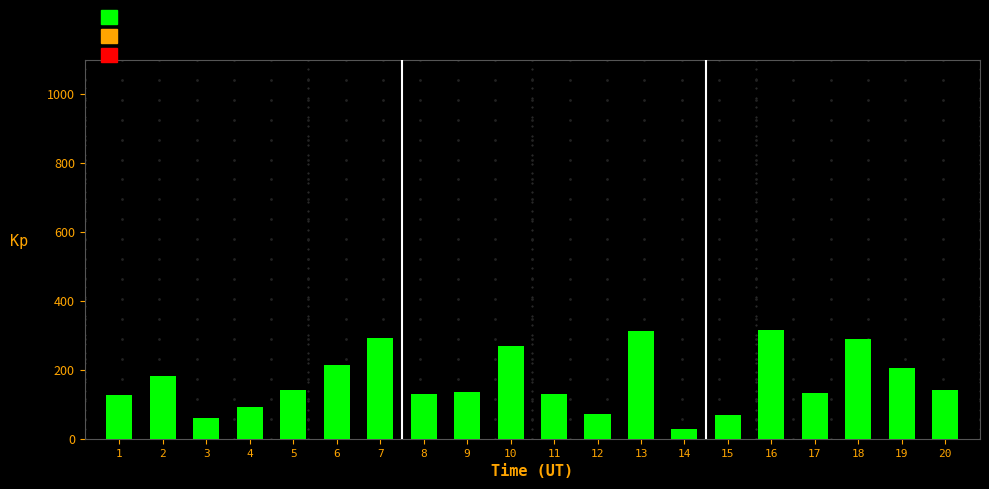

What is the value of the 3rd bar from the left?

60.6